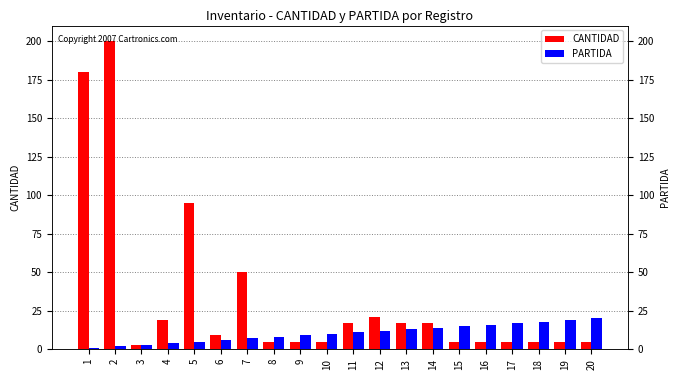

How many bars are there in total?

40